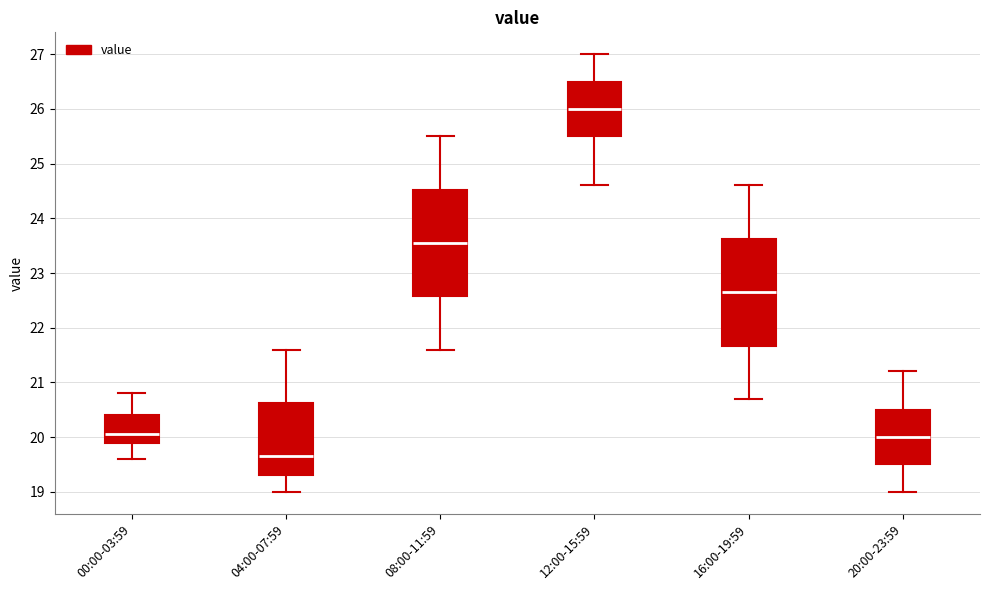

Reading left to right, read every box against the y-axis: the position of its median line, the range the box covers, and the ends of its whiskers. The values are not printed on the chart, so give them approximately, as read against the axis.

00:00-03:59: median 20.1, box 19.9 to 20.4, whiskers 19.6 to 20.8
04:00-07:59: median 19.7, box 19.3 to 20.6, whiskers 19.0 to 21.6
08:00-11:59: median 23.6, box 22.6 to 24.5, whiskers 21.6 to 25.5
12:00-15:59: median 26.0, box 25.5 to 26.5, whiskers 24.6 to 27.0
16:00-19:59: median 22.7, box 21.7 to 23.6, whiskers 20.7 to 24.6
20:00-23:59: median 20.0, box 19.5 to 20.5, whiskers 19.0 to 21.2